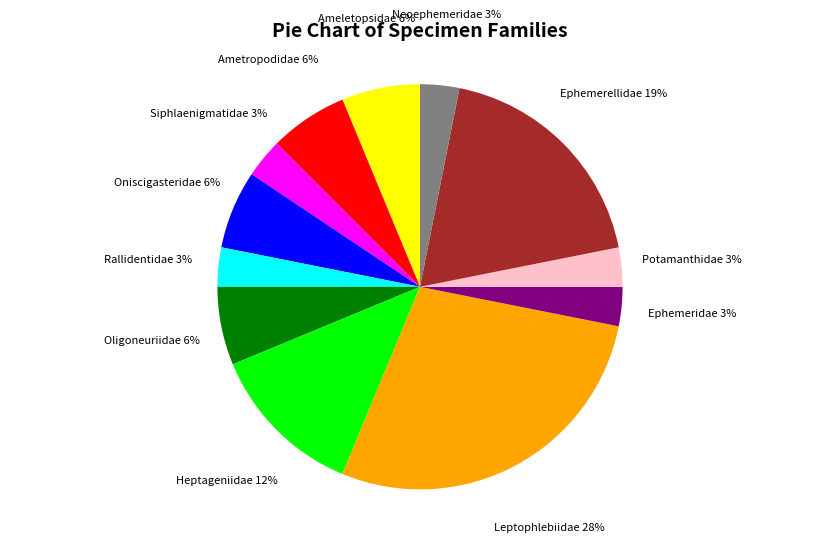

Does Ametropodidae represent more than half of the total?

No